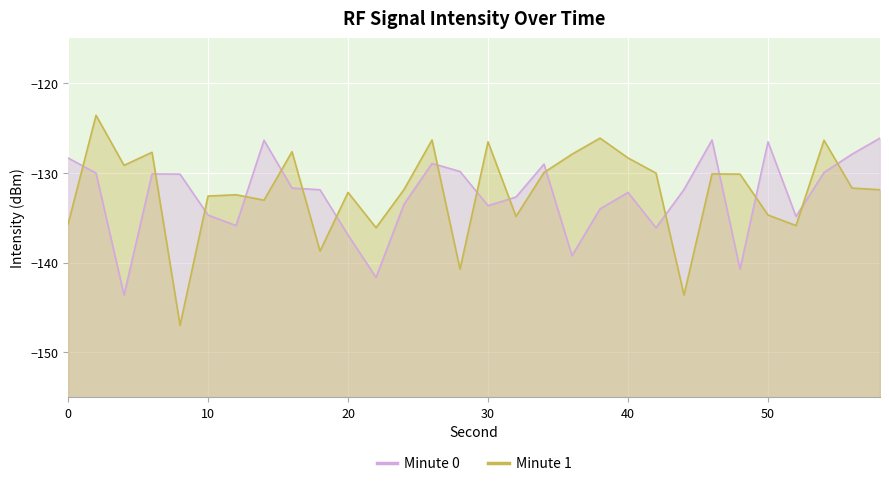

What is the sum of all Minute 1 values?

-3962.9